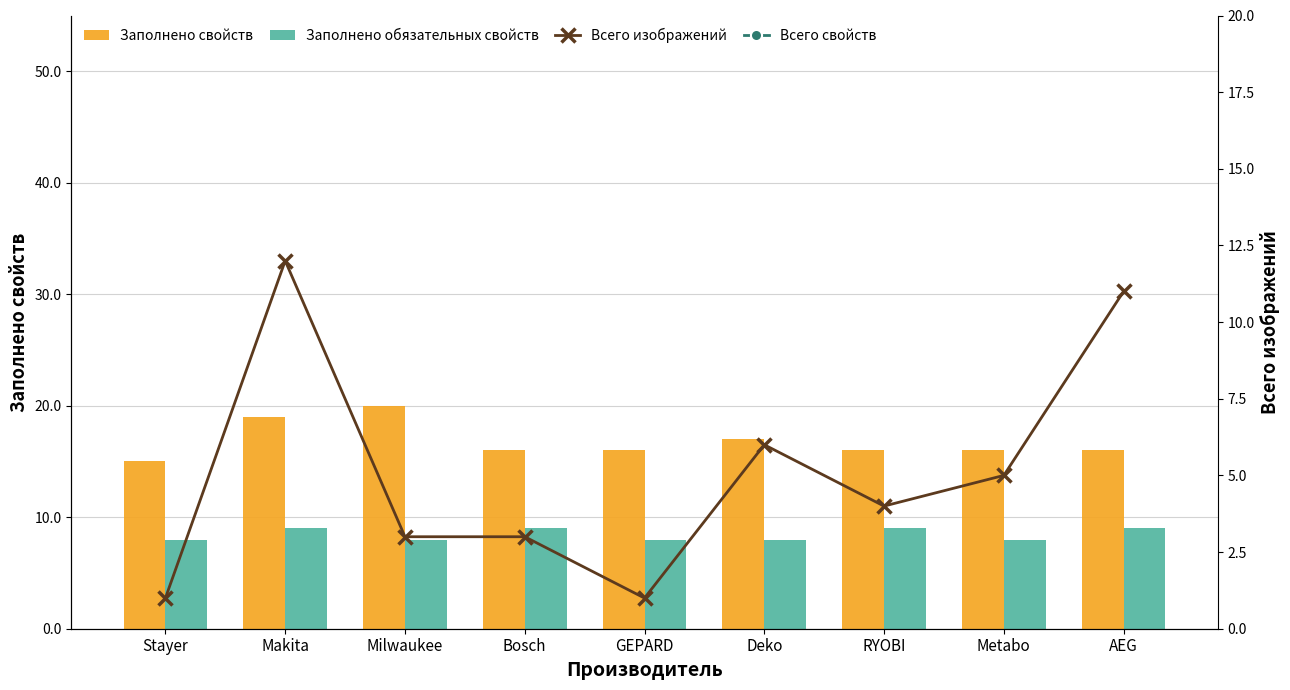

What is the total value across all series at Bosch?

71